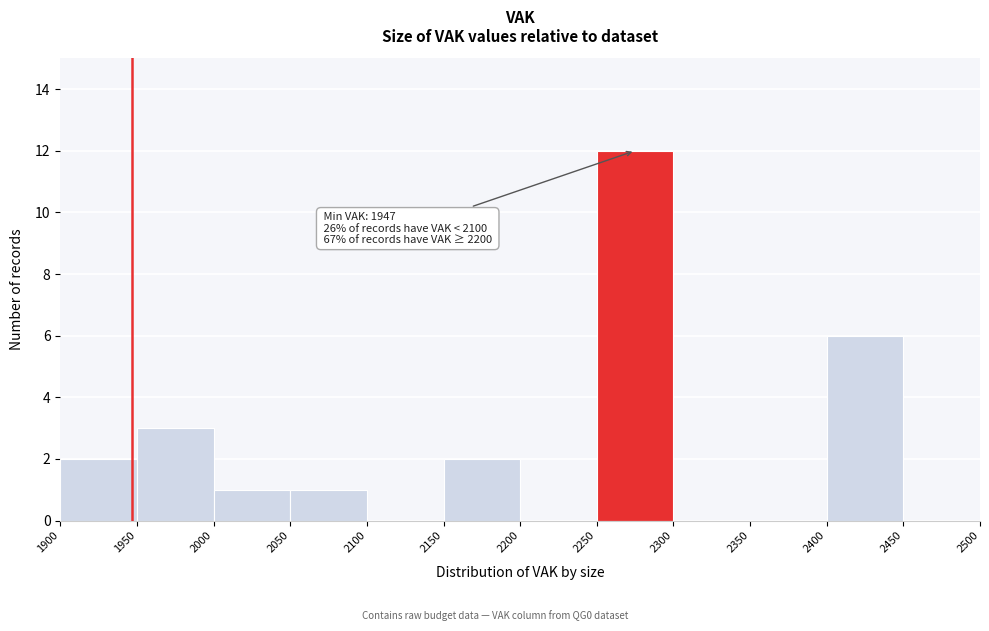

Over which range of the x-axis is the bar tallest?

2250 to 2300